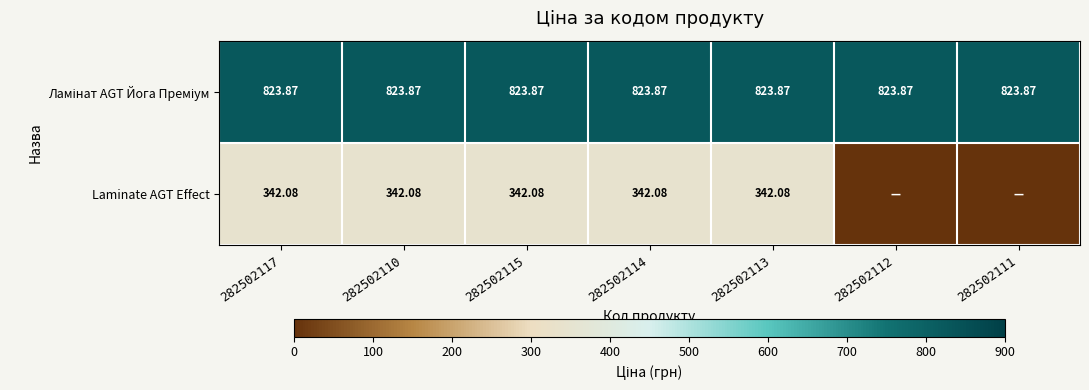

Which series changed the most between 282502117 and 282502114?

Ламінат AGT Йога Преміум